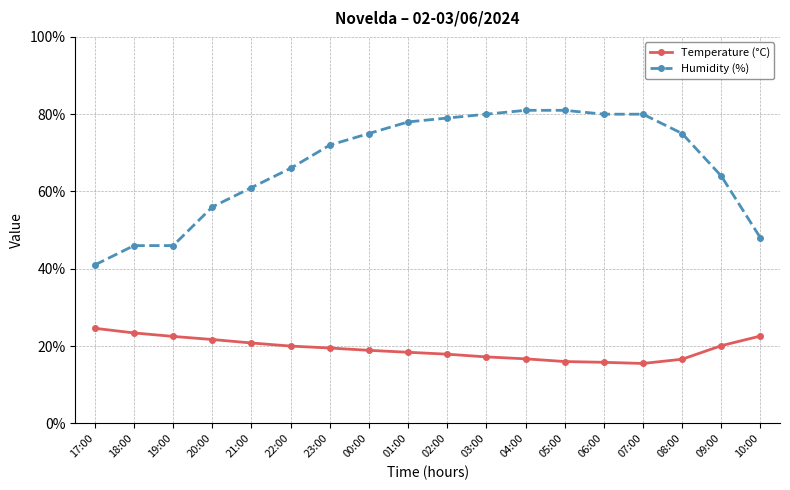

How many series are shown in this chart?

2